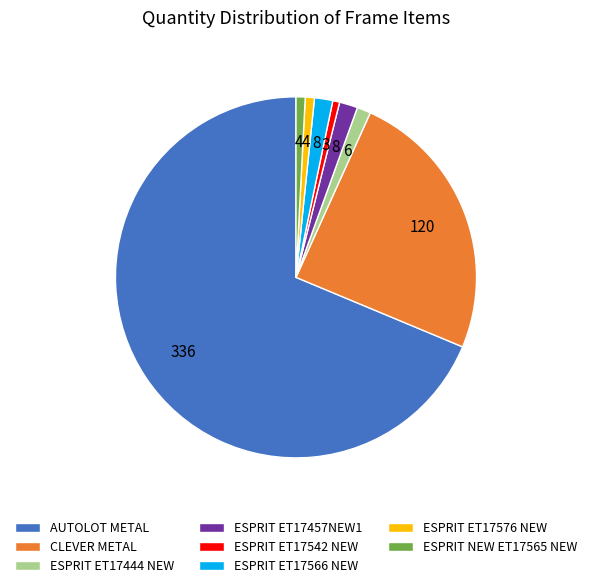

How many segments does this pie chart have?

8